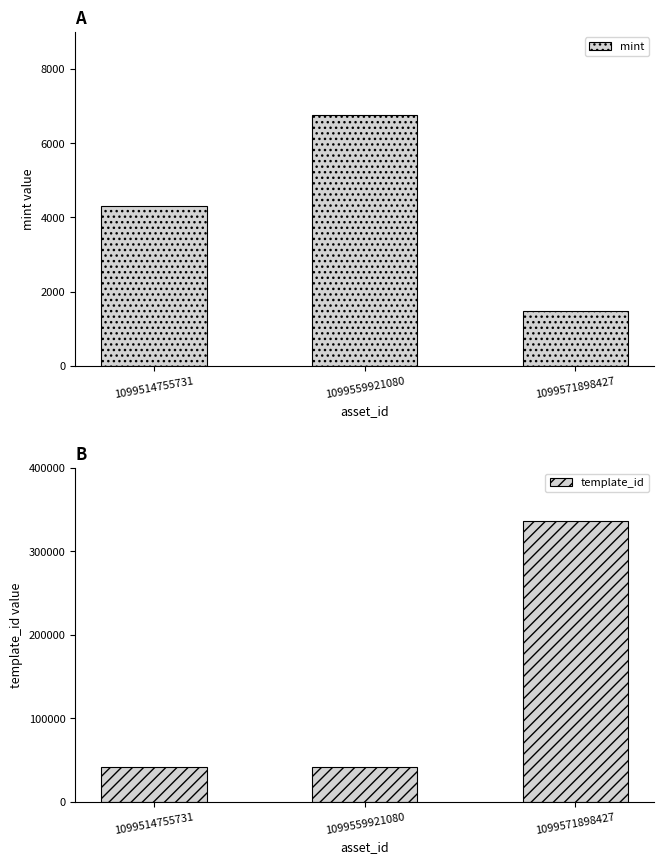

Reading right to left, transcribe all the data shown in this chart.

mint: 1473	6754	4314
template_id: 336643	42420	42420